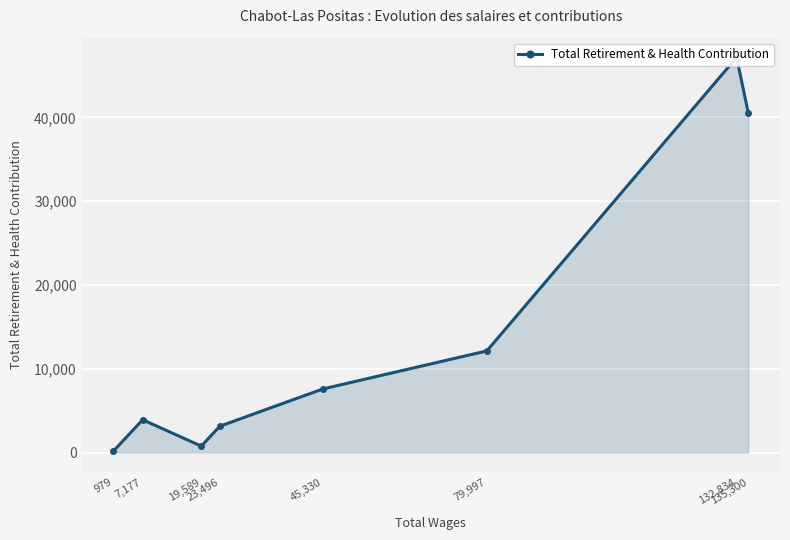

Where is the first local minimum?

19,589